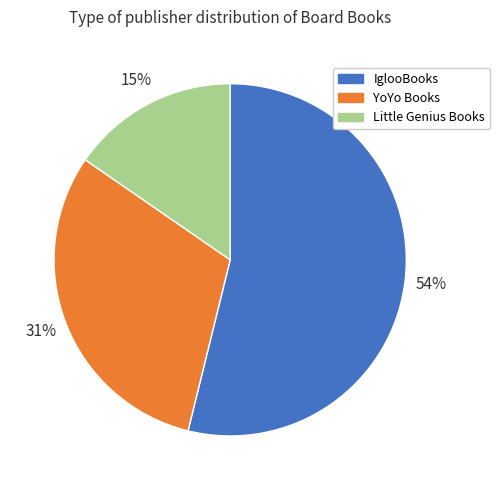

To the nearest percent, what is the combined percentage of Little Genius Books and IglooBooks?

69%